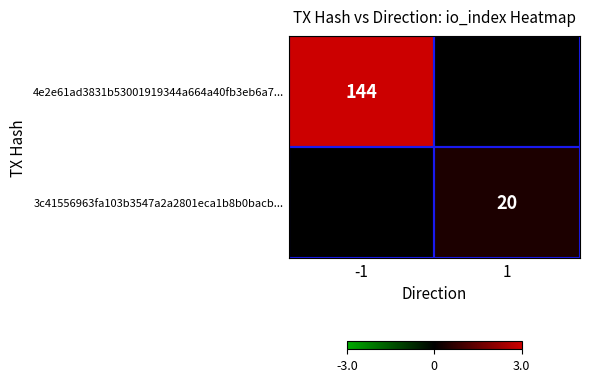

Between 1 and -1, which is larger?

-1